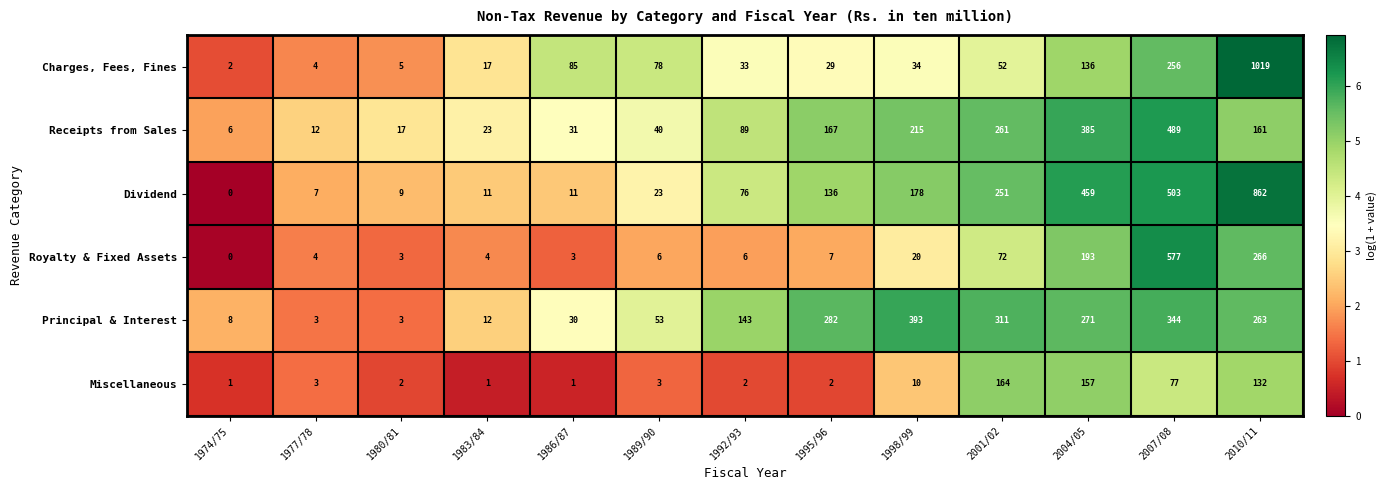

What is the average value of the Charges, Fees, Fines series?

135